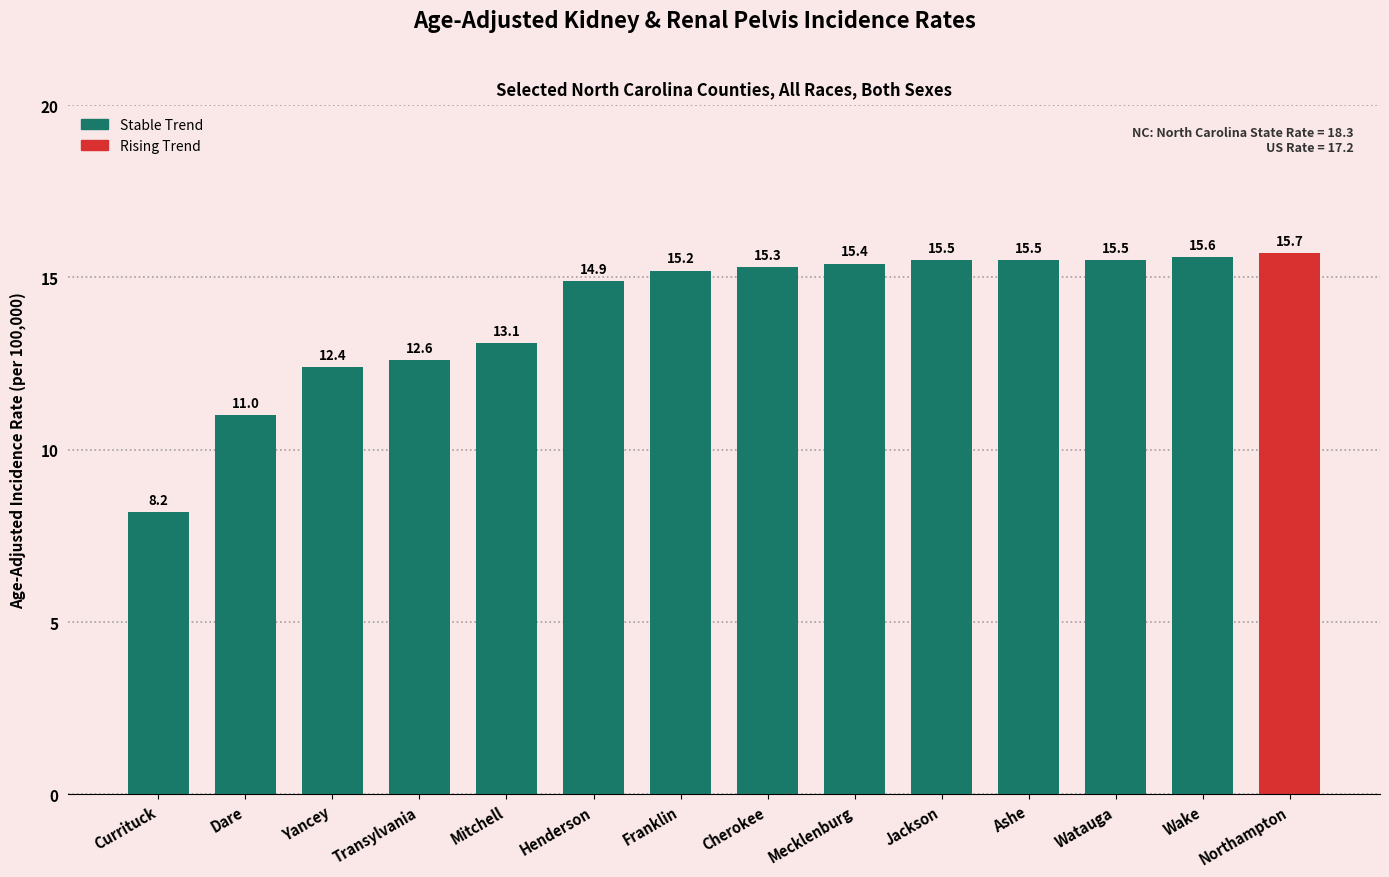

What is the change in value from Henderson to Ashe?

+0.6